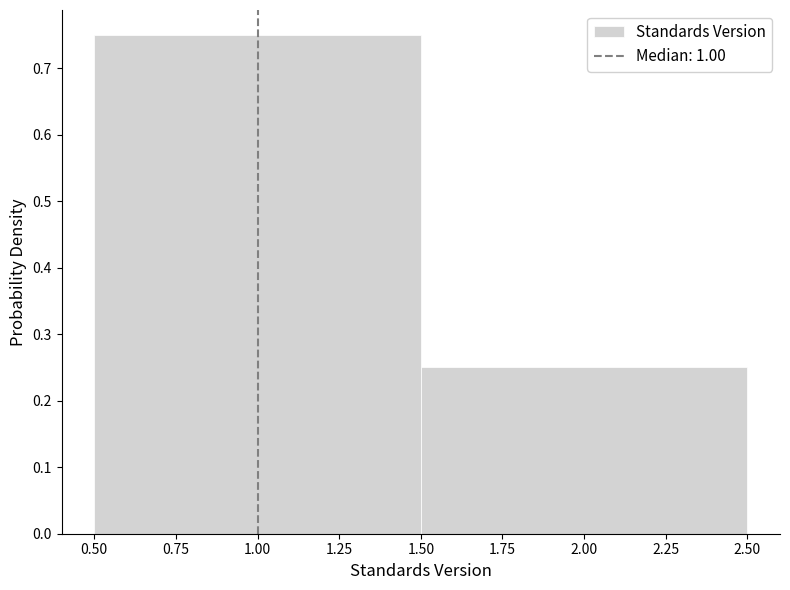

What is the height of the bar covering 0.50 to 1.50 on the x-axis? The values are not printed on the chart, so give them approximately, as read against the axis.

0.75